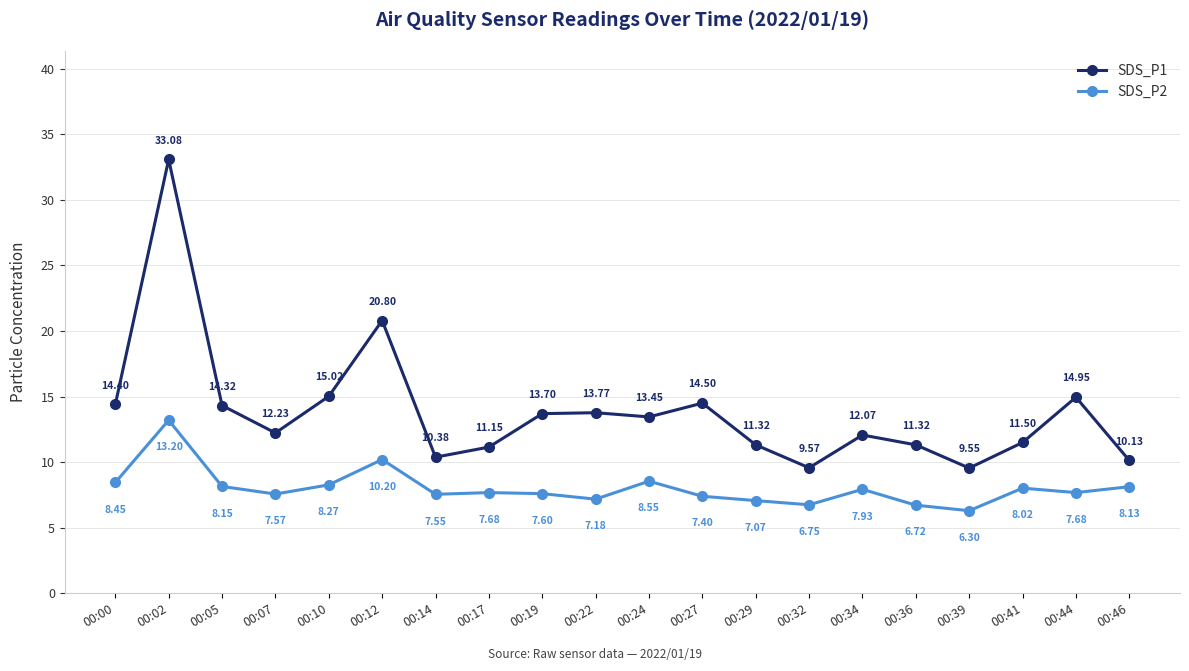

What is the smallest value displayed?

6.3